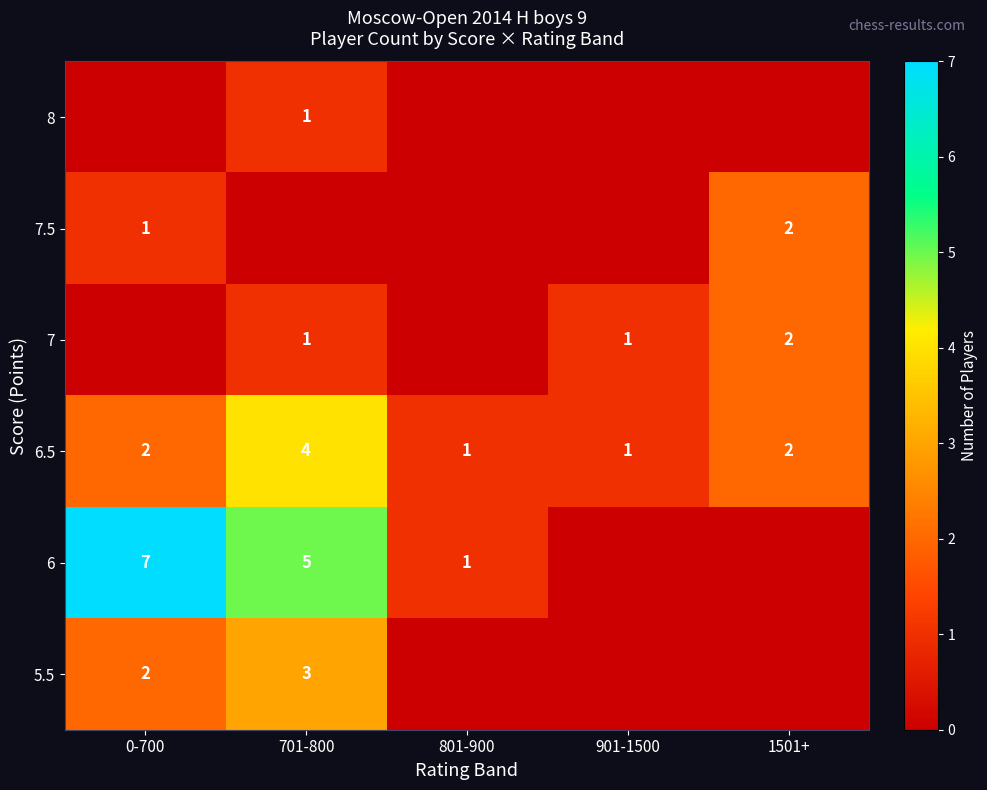

True or false: 6 has a value of 1 at 701-800.

False